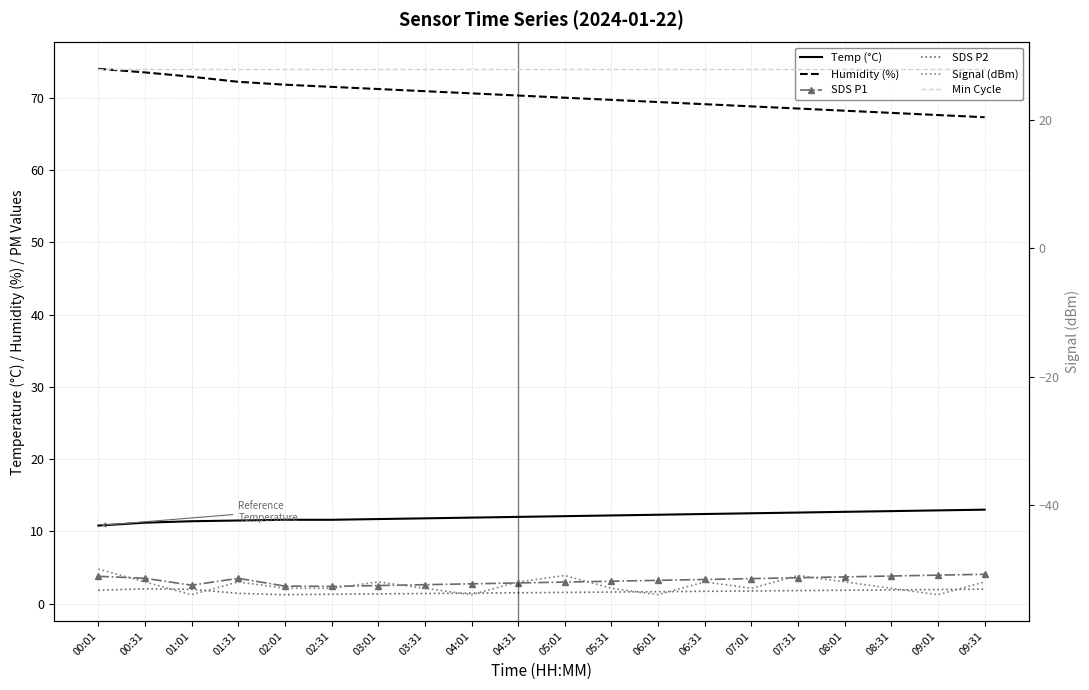

How many Signal (dBm) values are between -53 and -52?

13